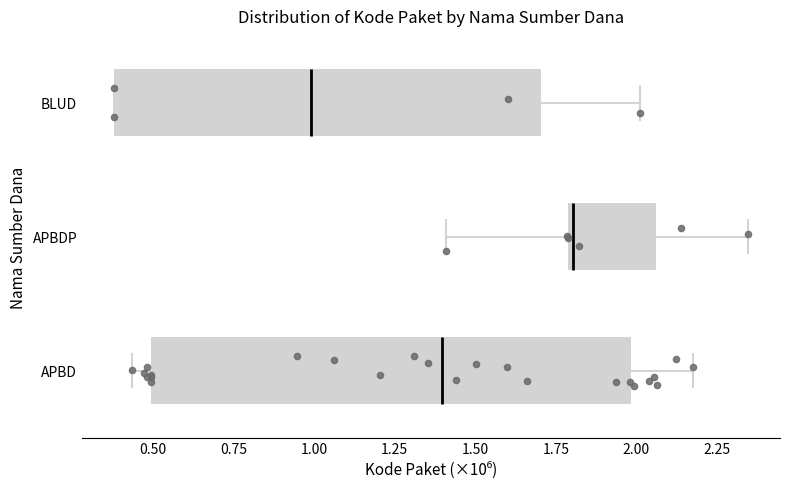

Where does the right whisker of the box for APBD end on the x-axis? The values are not printed on the chart, so give them approximately, as read against the axis.

2.15